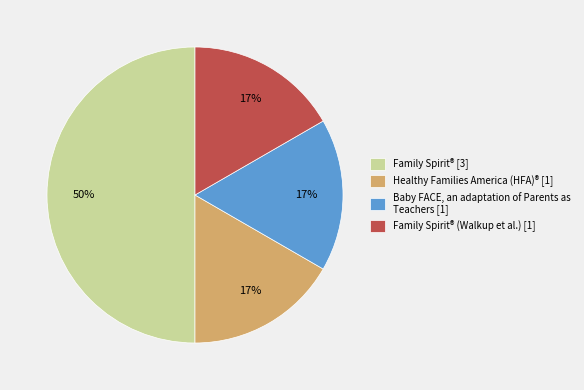

True or false: Family Spirit® [3] accounts for 50% of the total.

True